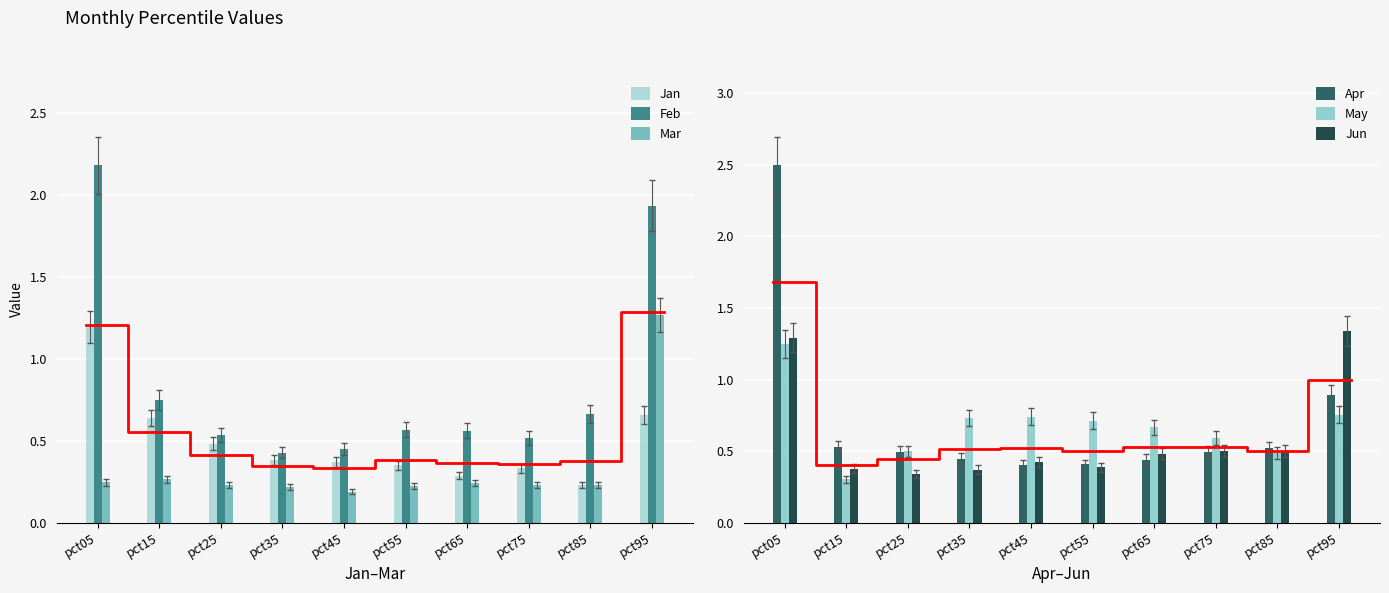

Is the value of May at pct15 greater than the value of Jan at pct65?

Yes